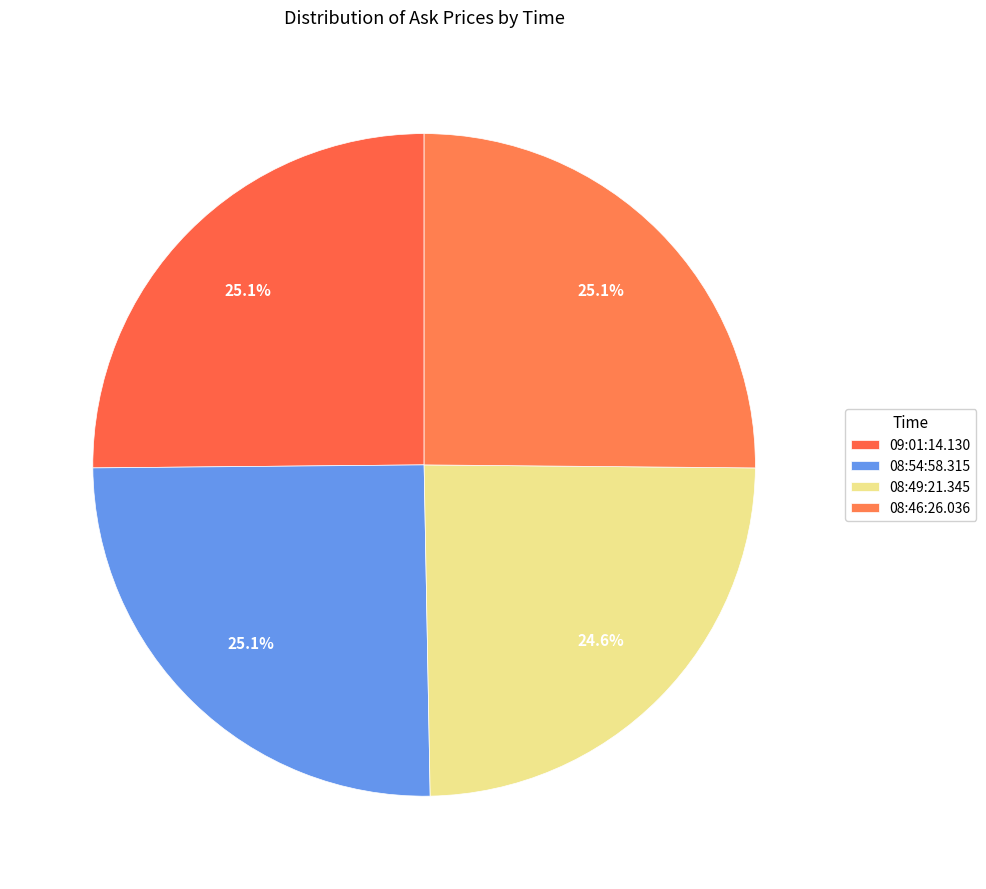

Combined, what portion of the pie is 08:54:58.315 and 08:49:21.345?

49.7%